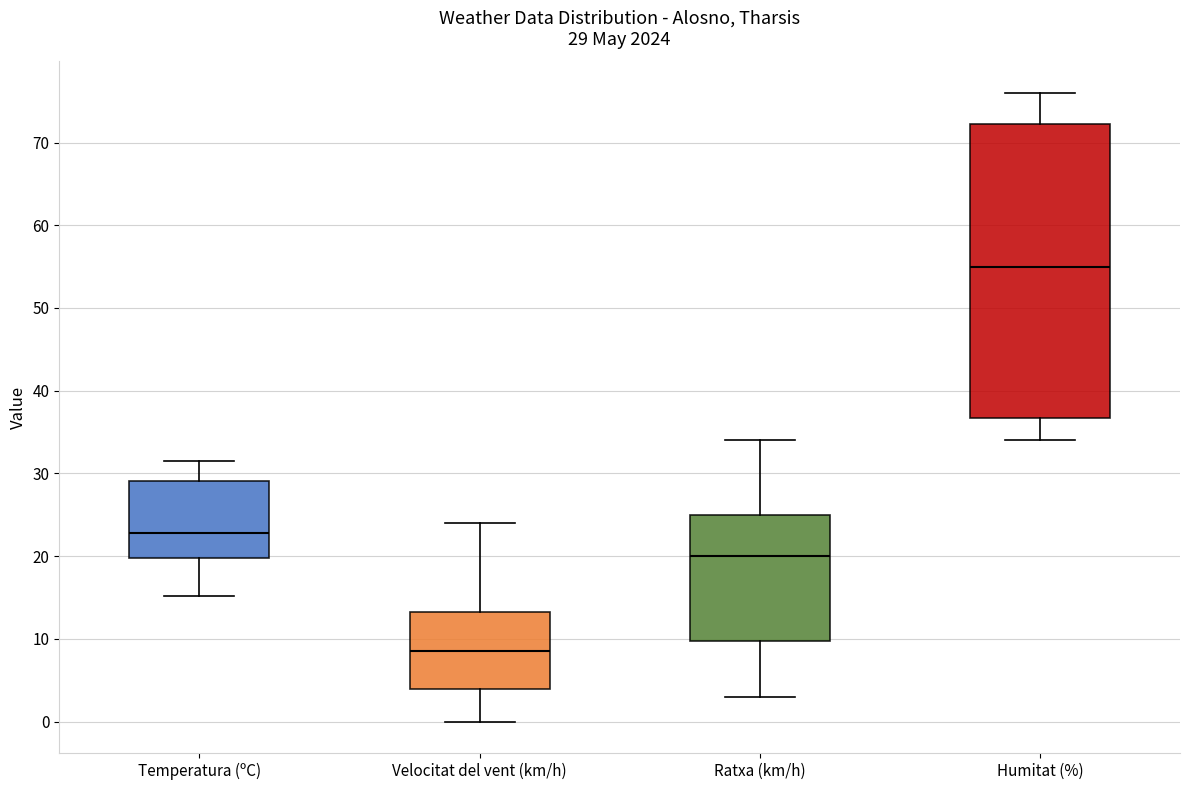

Comparing the boxes themselves (not the whiskers), which one is the tallest?

Humitat (%)